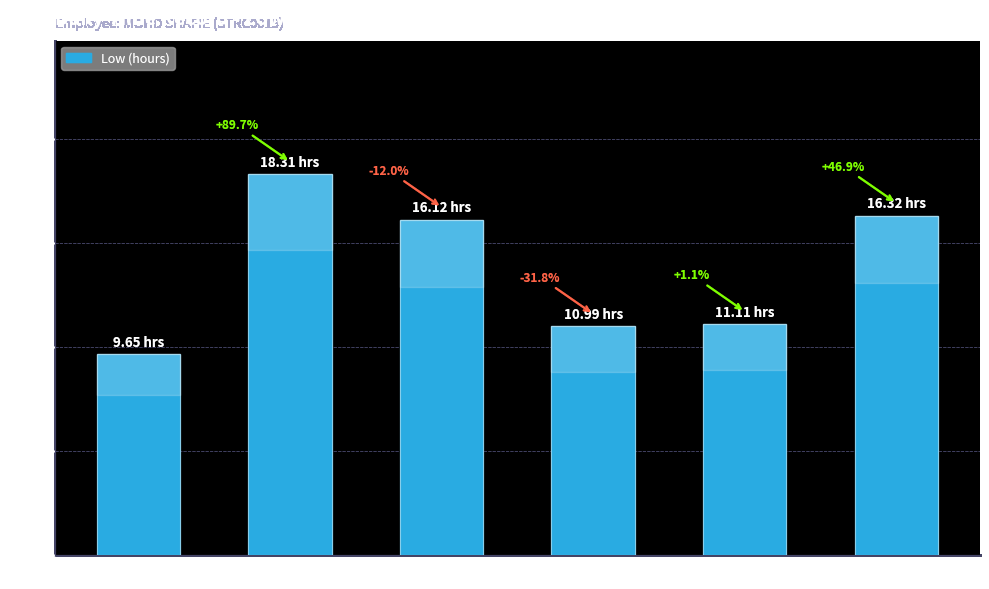

How many bars are there in total?

6